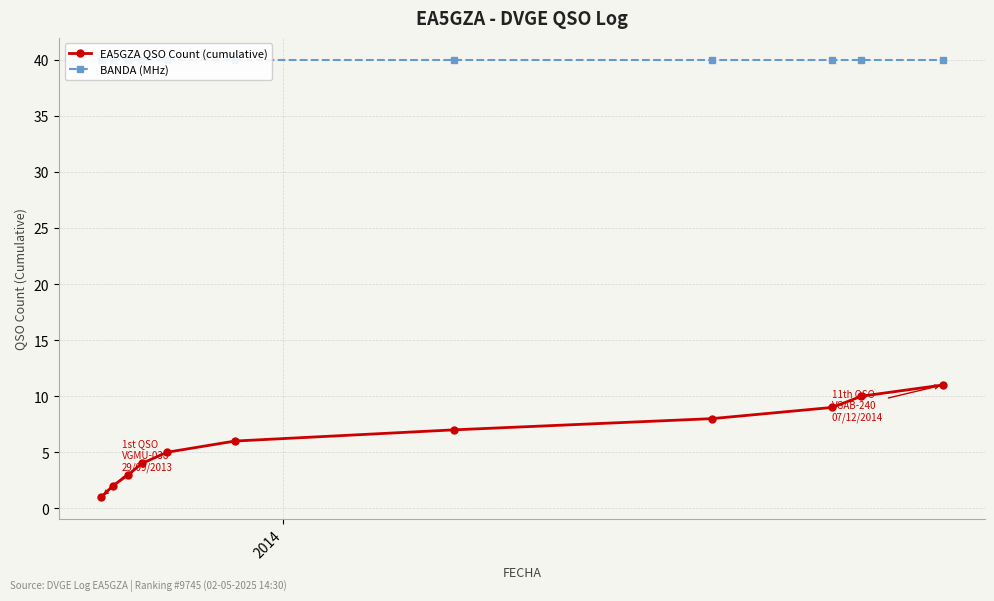

True or false: EA5GZA QSO Count (cumulative) has more than 1 points higher than both neighbors.

False